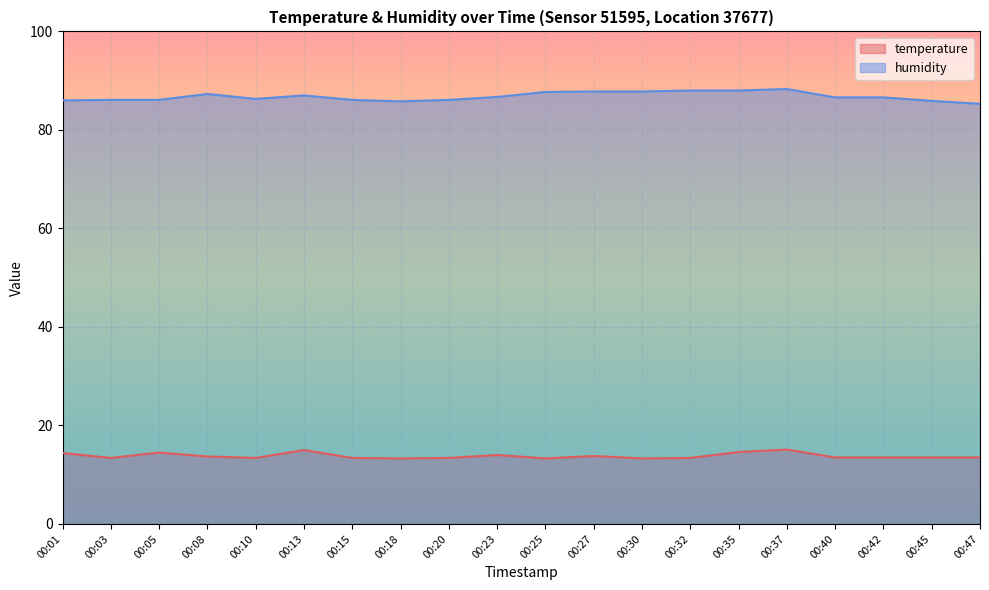

Between 00:08 and 00:42, which is larger?

00:08